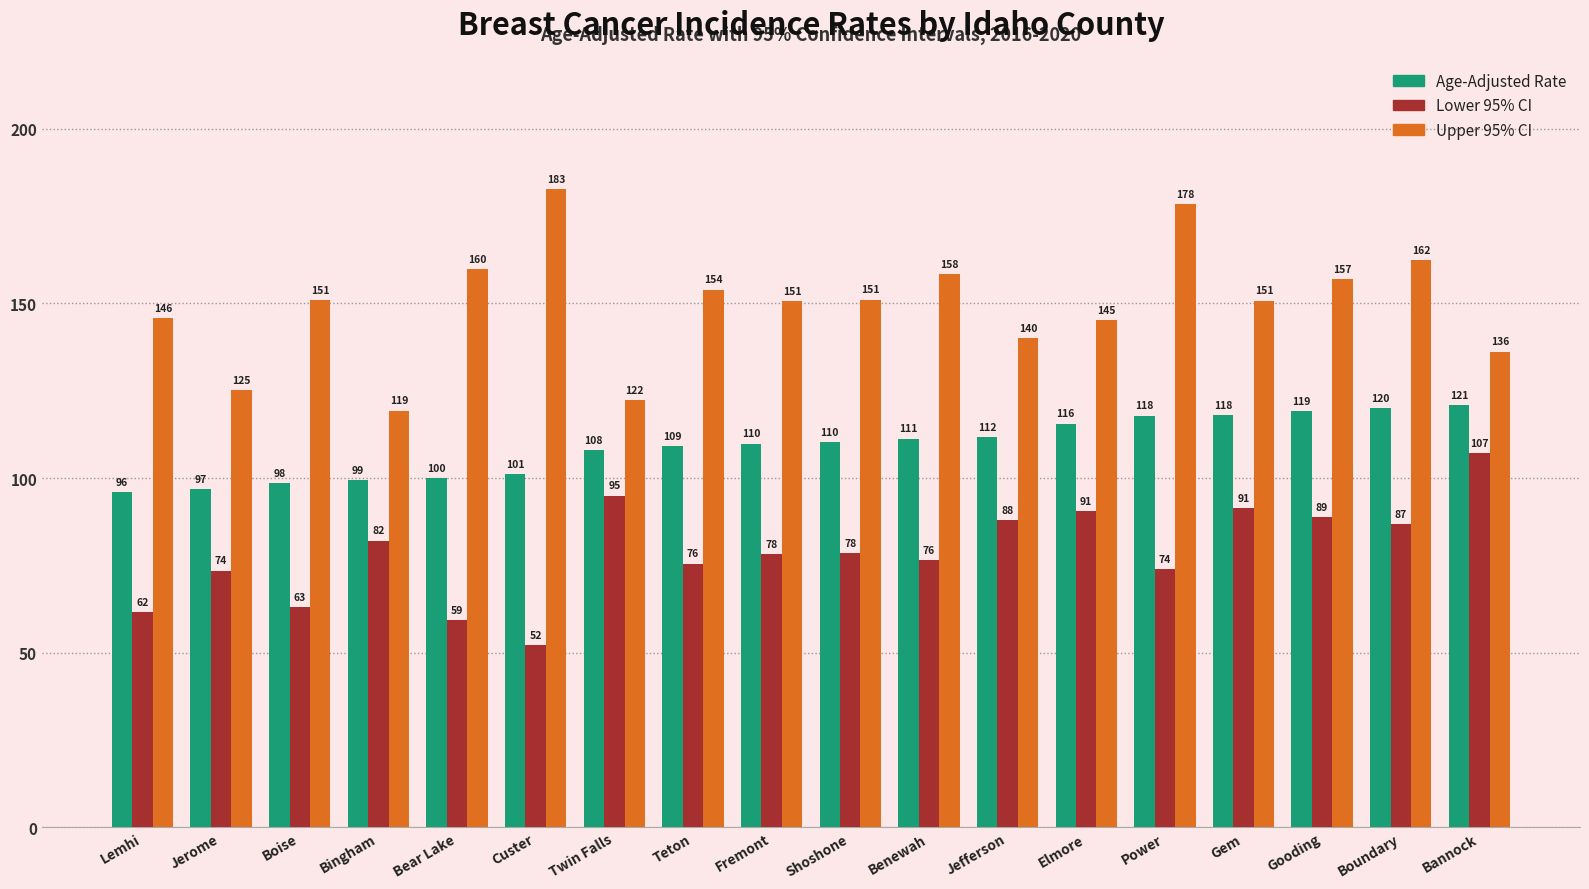

Between Lemhi and Benewah, which series saw the biggest shift?

Age-Adjusted Rate